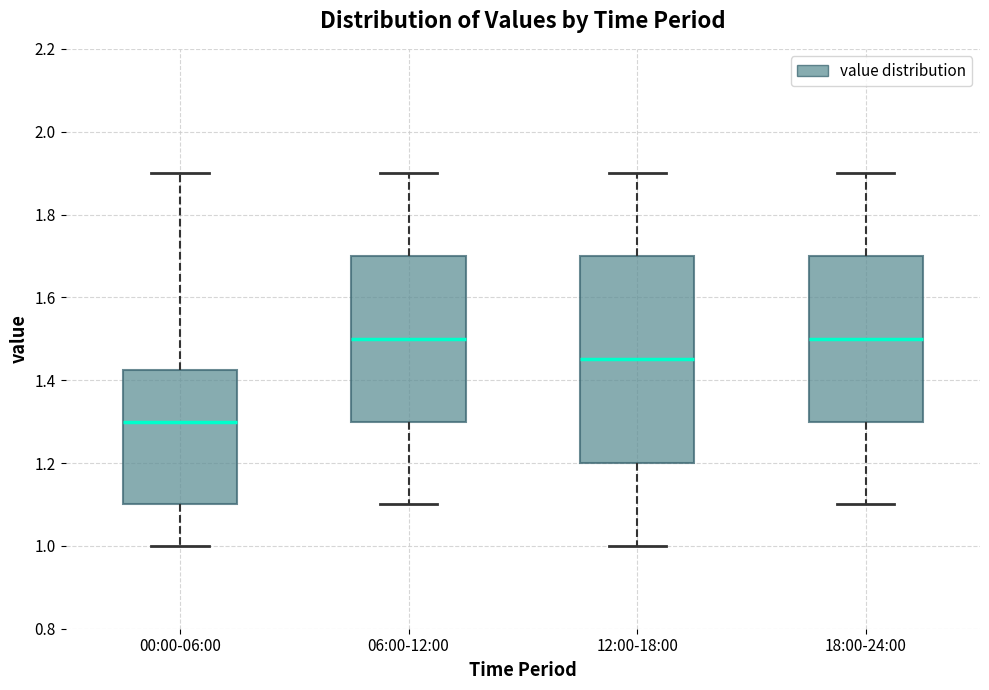

Where is the upper edge of the box for 06:00-12:00 on the y-axis? The values are not printed on the chart, so give them approximately, as read against the axis.

1.70